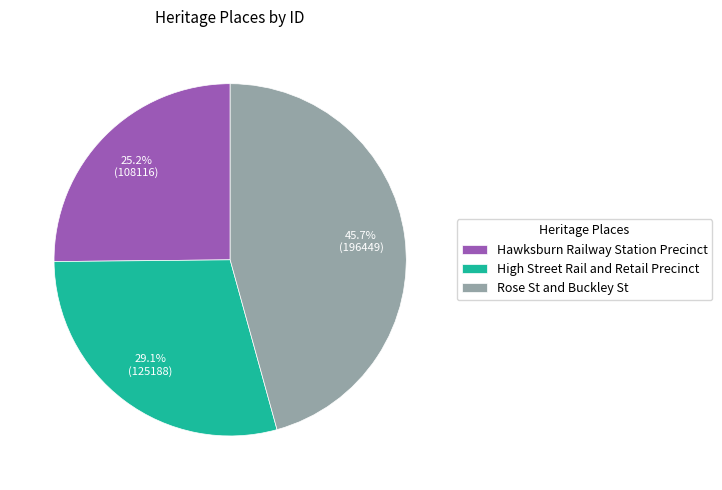

To the nearest percent, what portion does Rose St and Buckley St represent?

46%